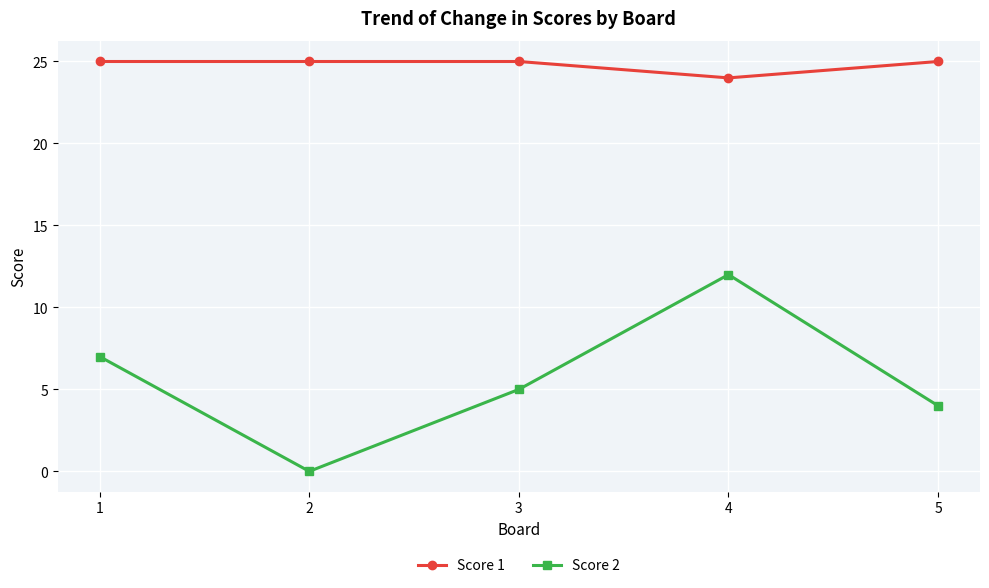

List the series in order of their peak value, highest first.

Score 1, Score 2